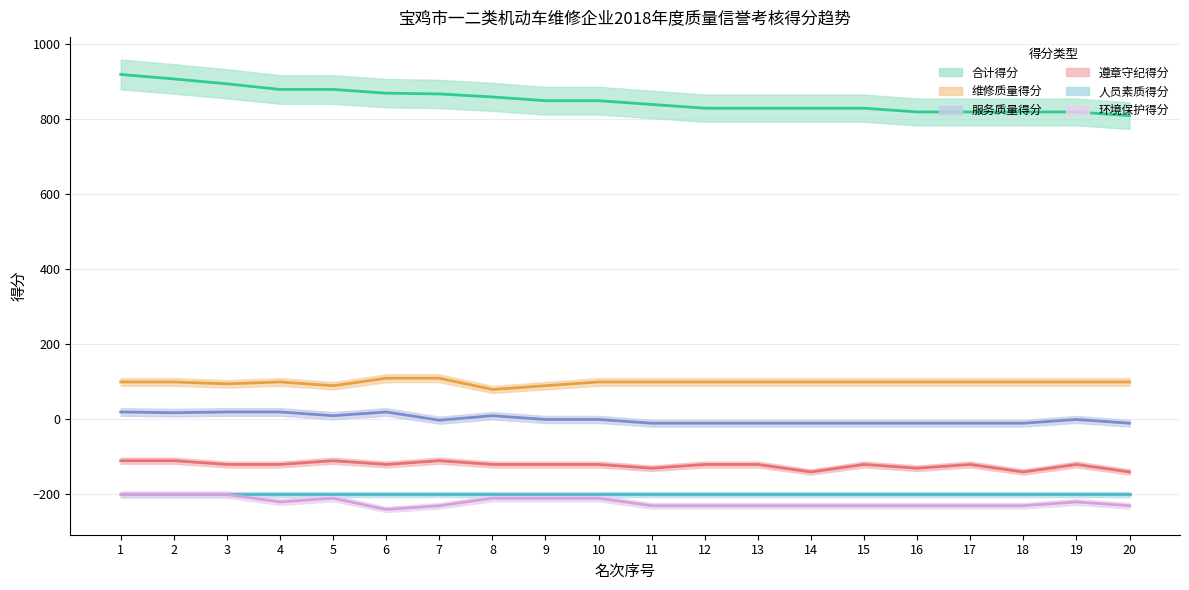

In 环境保护得分, how many points are higher than both neighbors (excluding endpoints)?

2